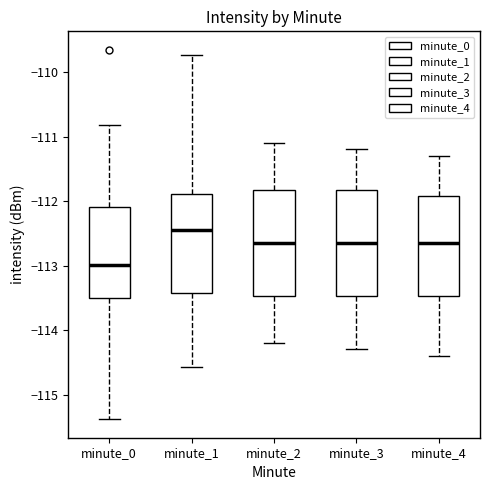

Where is the lower edge of the box for minute_3 on the y-axis? The values are not printed on the chart, so give them approximately, as read against the axis.

-113.5